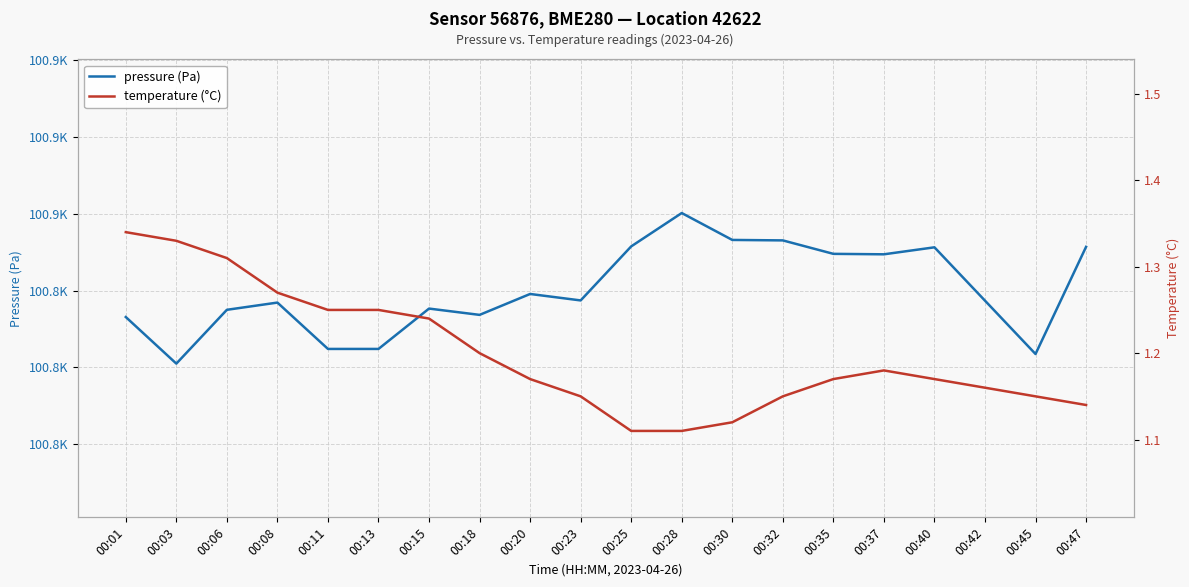

What is the difference between the maximum and minimum values in the temperature (°C) series?

0.2